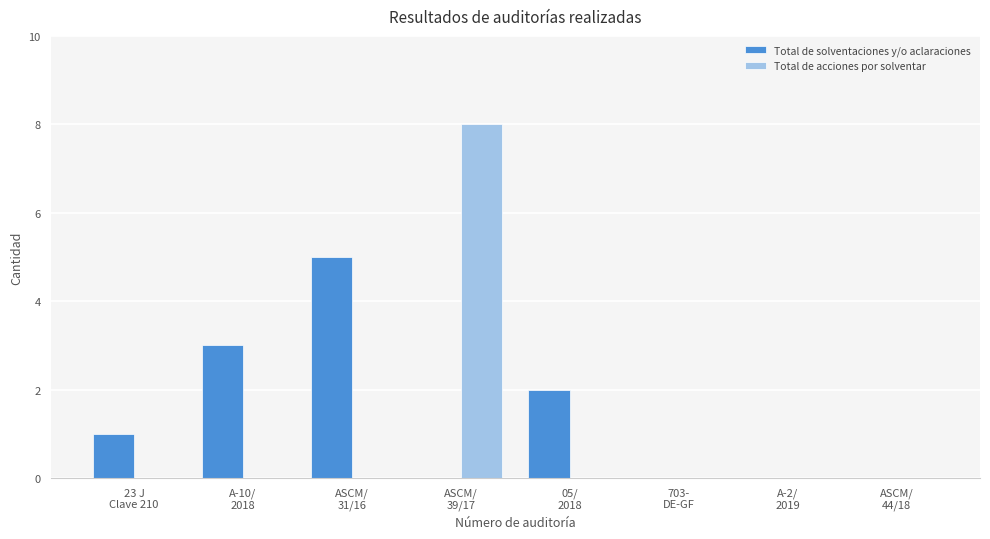

What is the maximum value shown in the chart?

8